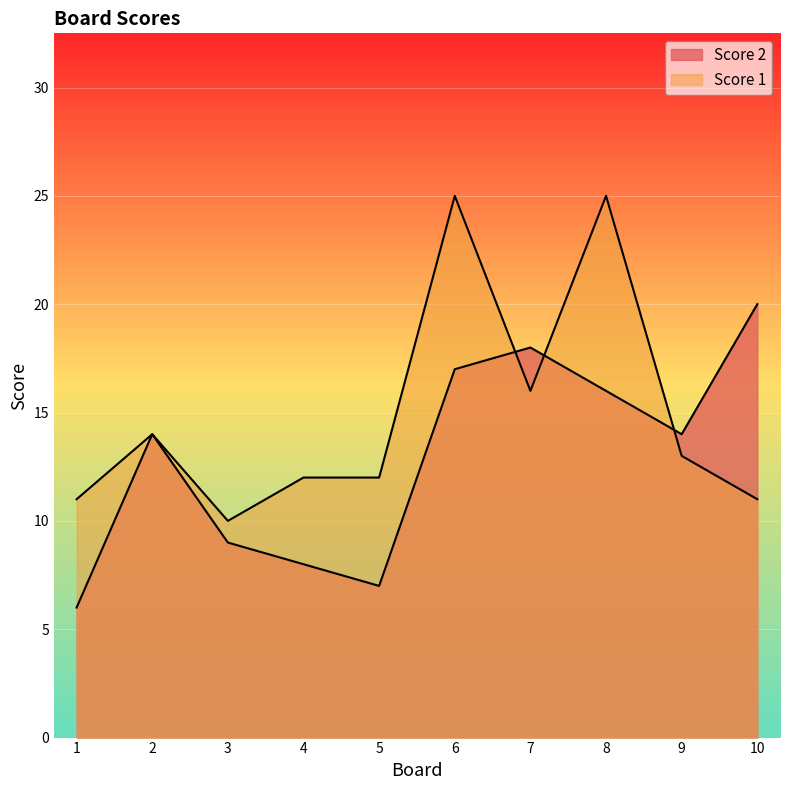

What is the difference between the Score 2 values at 1 and 5?

1